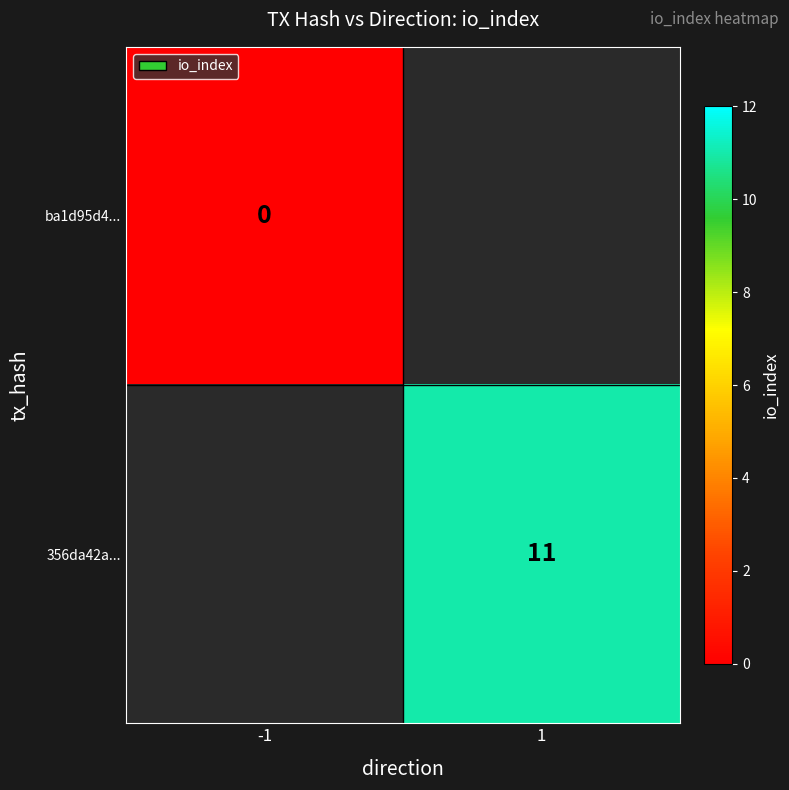

Is it true that 356da42a... equals 16.8 at 1?

False